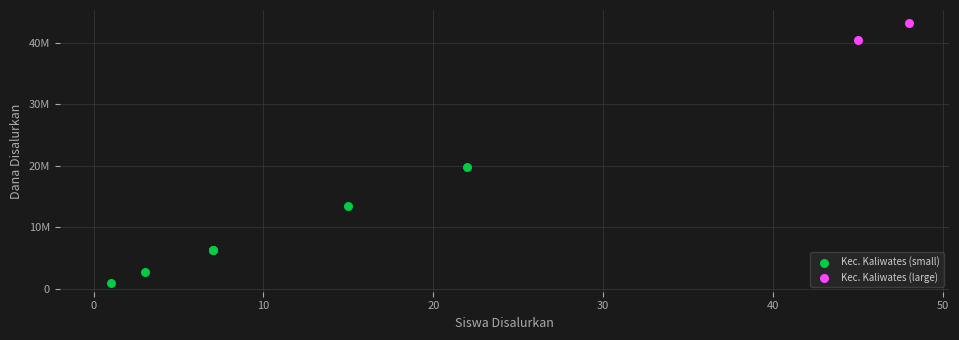

Which series reaches the maximum Y coordinate?

Kec. Kaliwates (large)